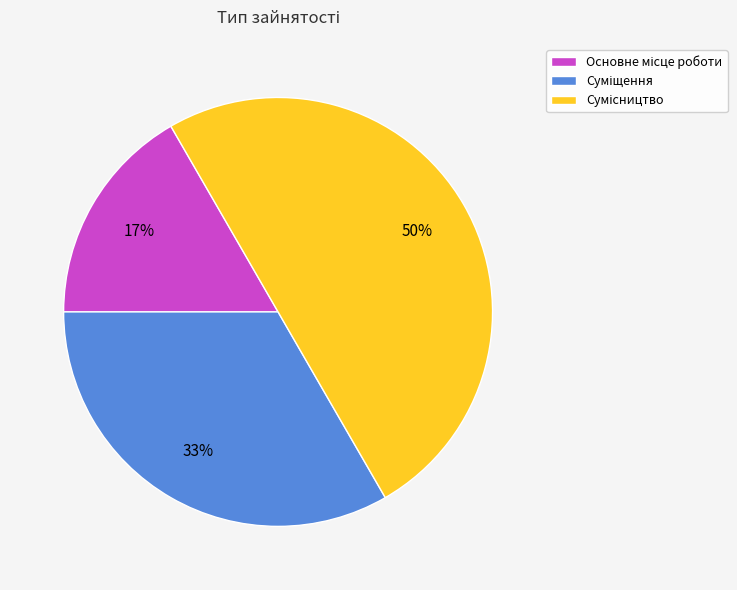

To the nearest percent, what is the difference between the largest and smallest slice percentages?

33%